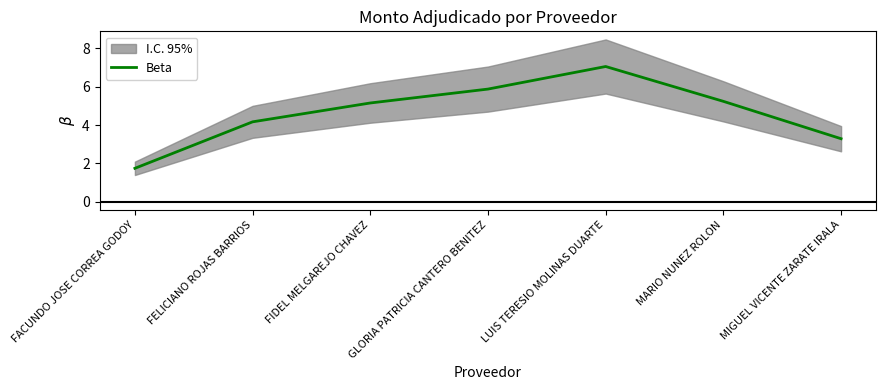

What position from the right is FIDEL MELGAREJO CHAVEZ?

5